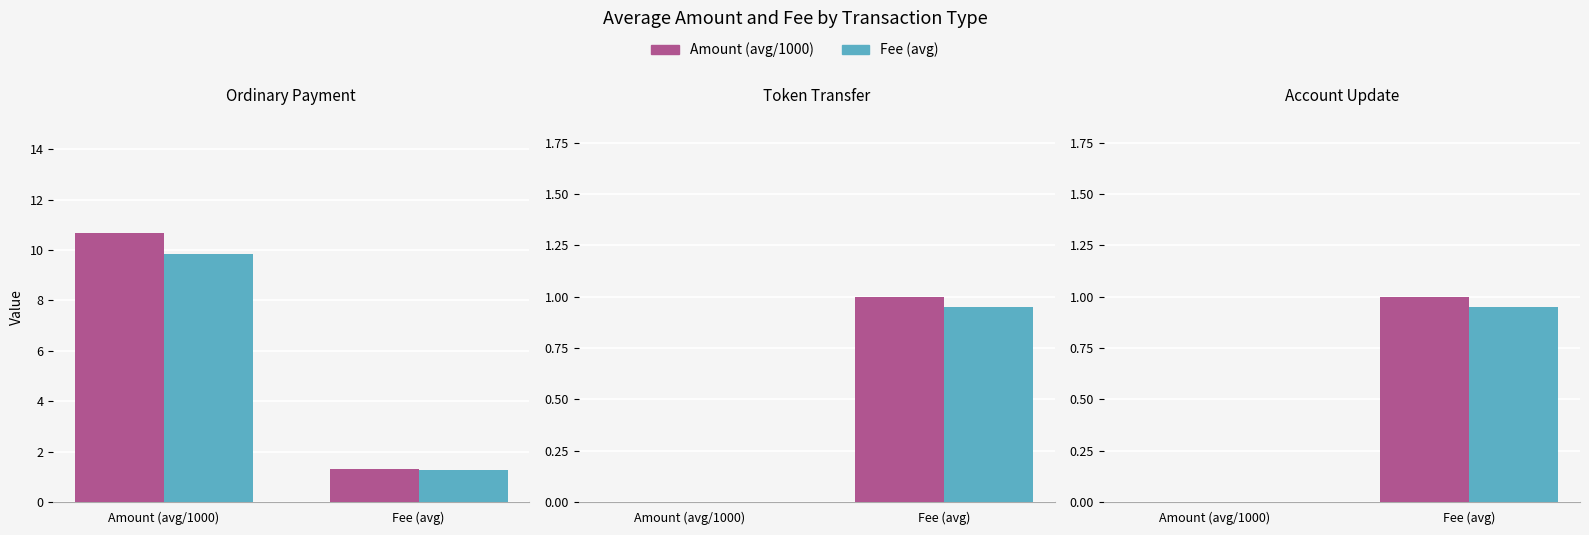

Count the number of categories in the chart.

2